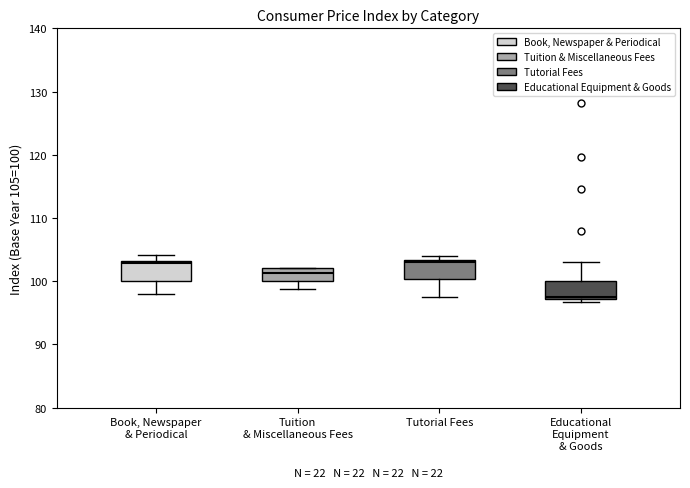

Reading left to right, read every box against the y-axis: the position of its median line, the range the box covers, and the ends of its whiskers. The values are not printed on the chart, so give them approximately, as read against the axis.

Book, Newspaper & Periodical: median 103 (just below the box's upper edge), box 100 to 103, whiskers 98 to 104
Tuition & Miscellaneous Fees: median 101, box 100 to 102, whiskers 99 to 102
Tutorial Fees: median 103, box 100 to 103, whiskers 97 to 104
Educational Equipment & Goods: median 98, box 97 to 100, whiskers 97 (just below the box's lower edge) to 103